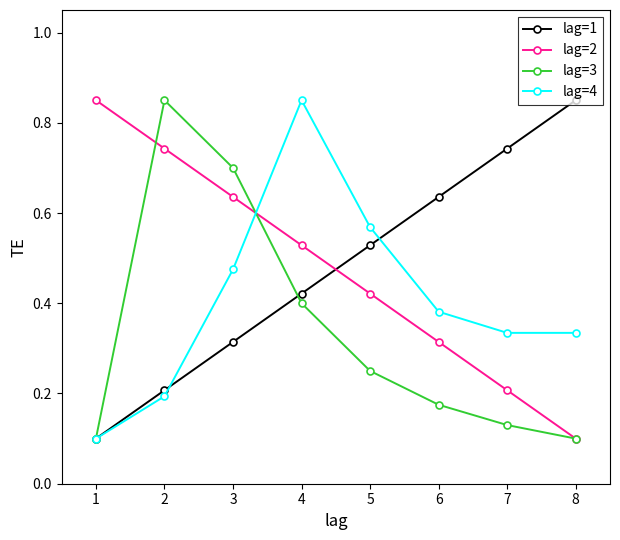

How many lines are shown in the chart?

4